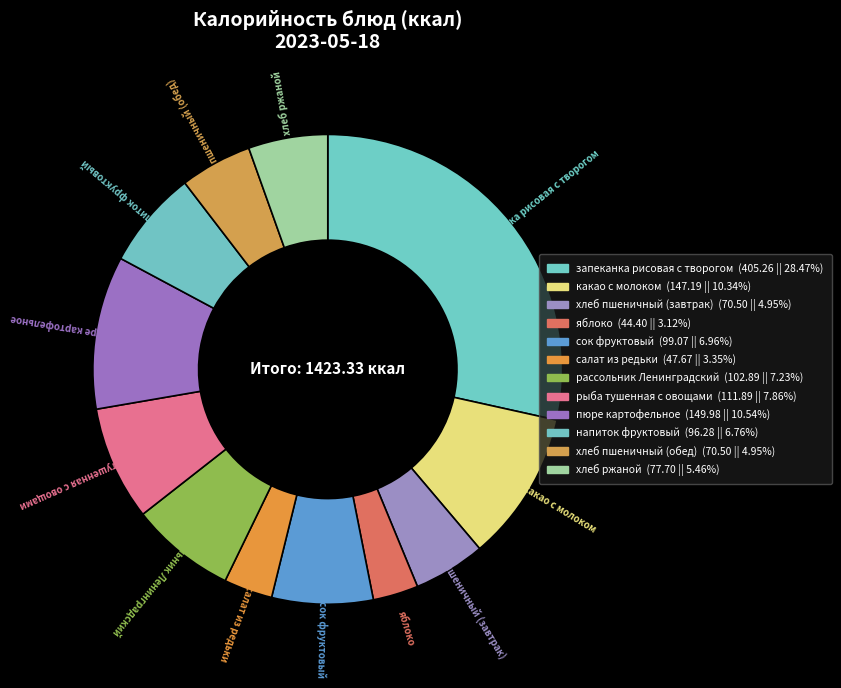

Which has a higher value, запеканка рисовая с творогом or сок фруктовый?

запеканка рисовая с творогом